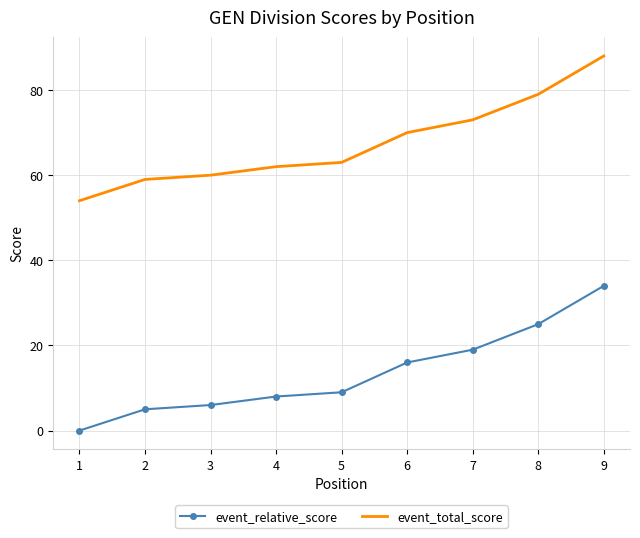

True or false: event_total_score and event_relative_score cross at least once.

False